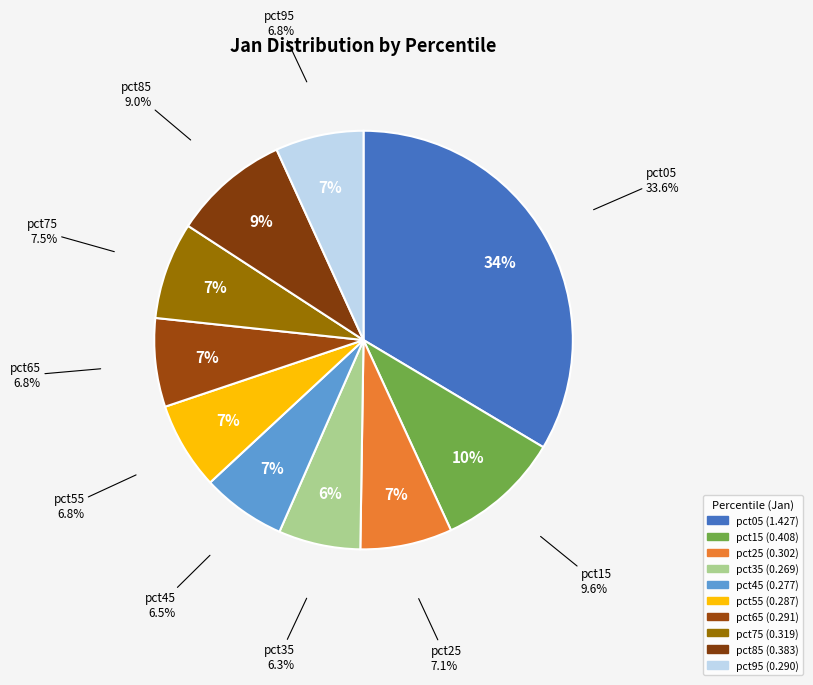

Which slice is the largest?

pct05